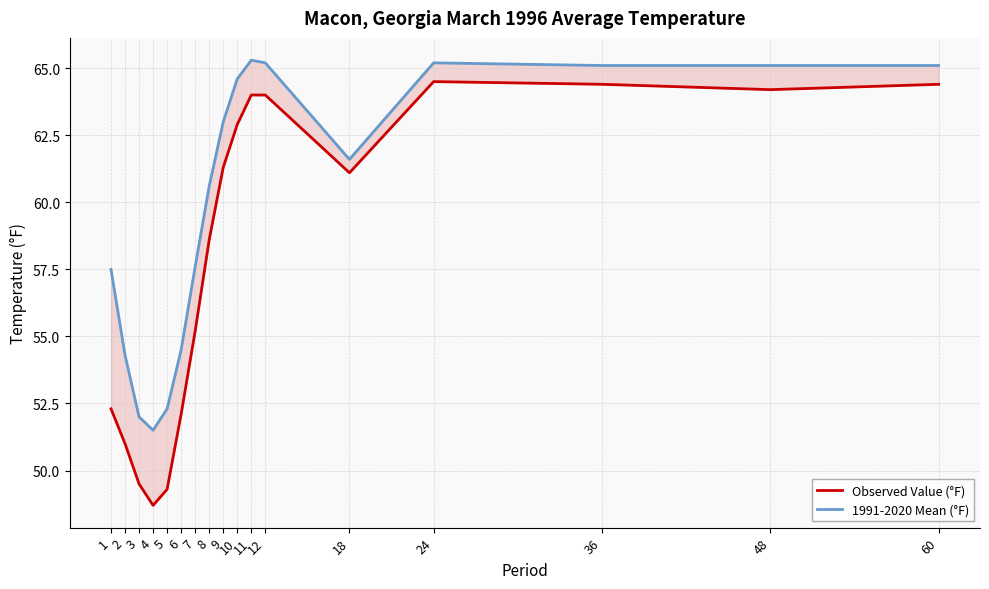

Is this an area chart (filled region under the line)?

No